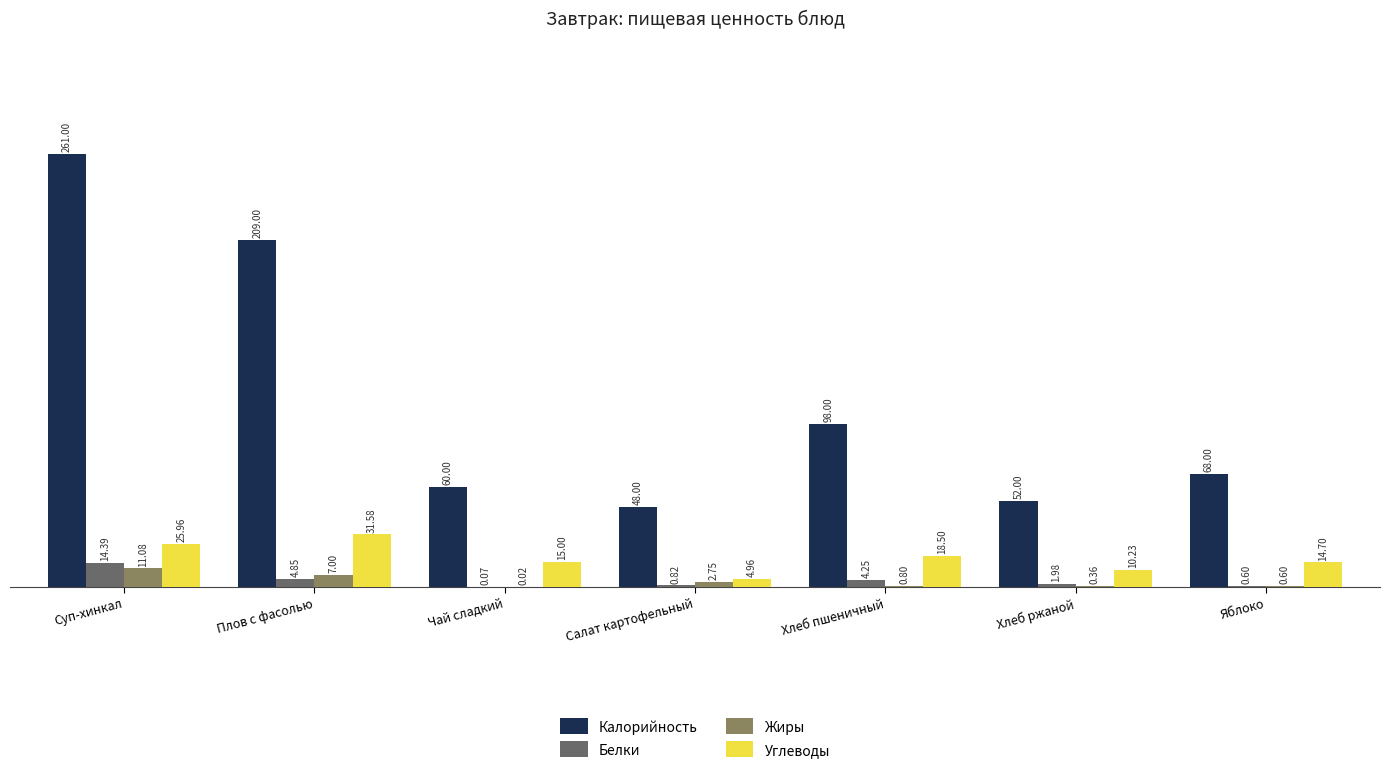

Between Чай сладкий and Хлеб пшеничный, which series saw the biggest shift?

Калорийность